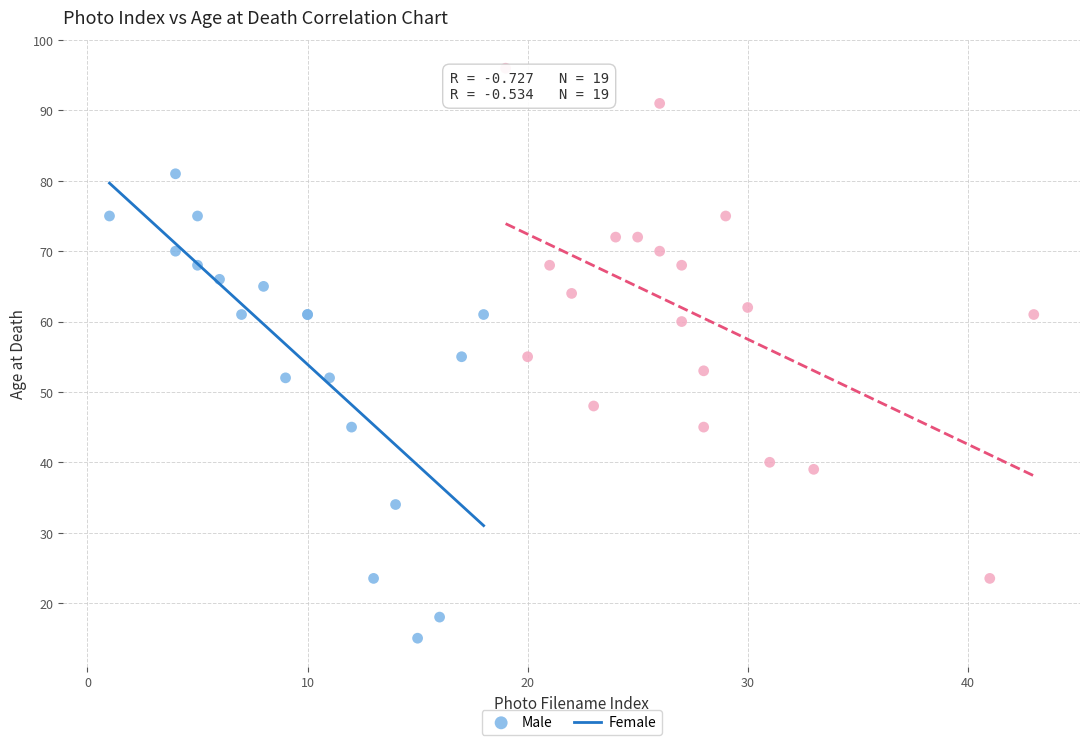

Which series contains the highest Y value?

Female